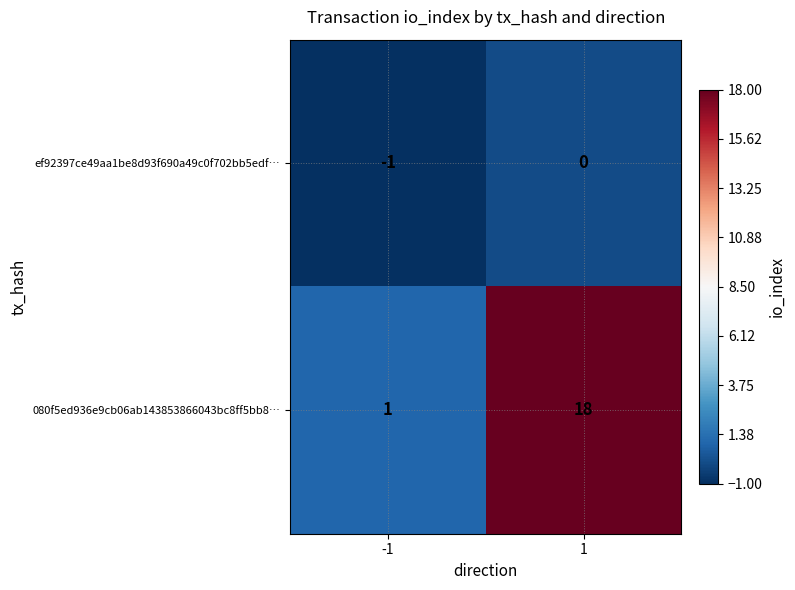

How many categories are shown in the chart?

2